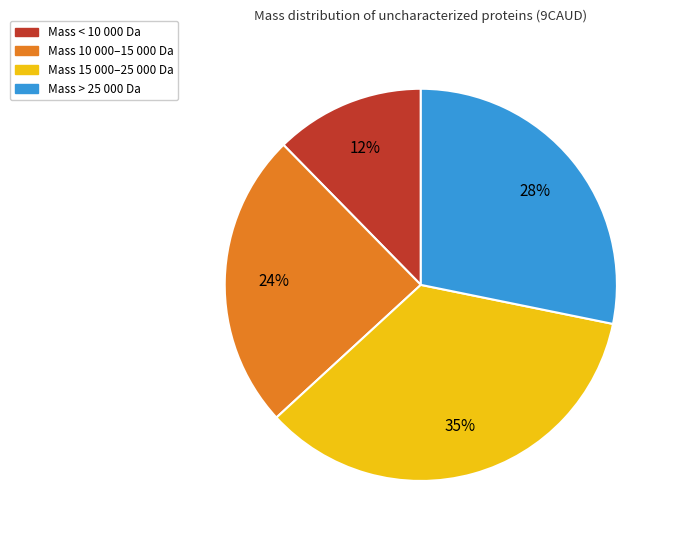

How many segments does this pie chart have?

4